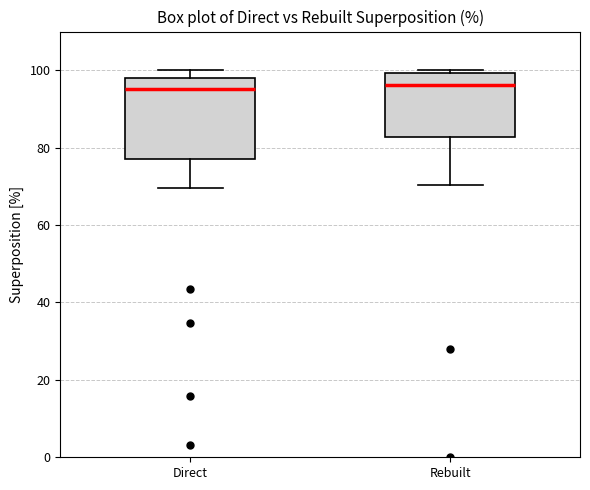

Where does the upper whisker of the box for Direct end on the y-axis? The values are not printed on the chart, so give them approximately, as read against the axis.

100